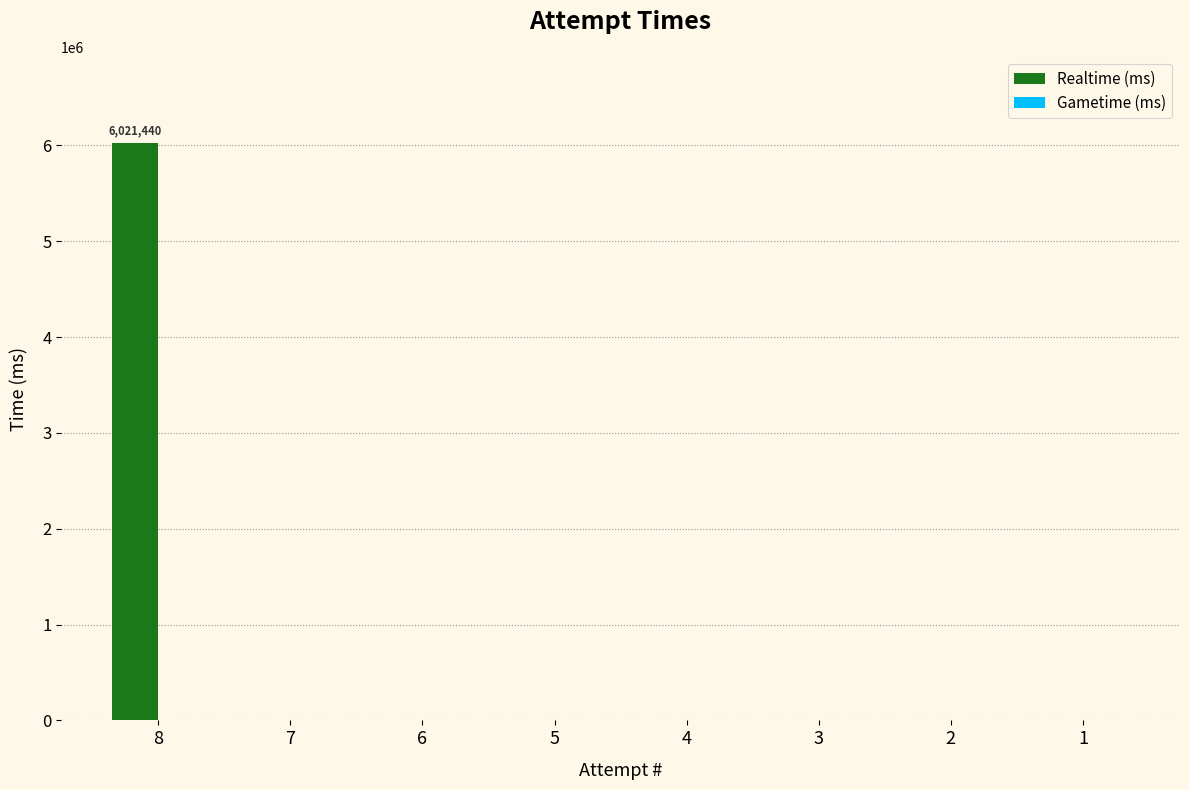

Is it true that the value at 8 is 3997700?

False